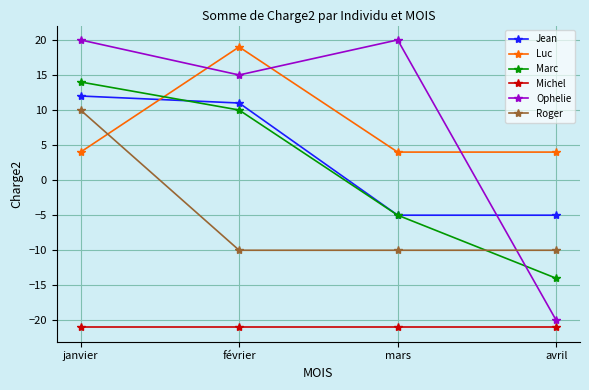

What is the value of the Luc point at the 4th from the left?

4